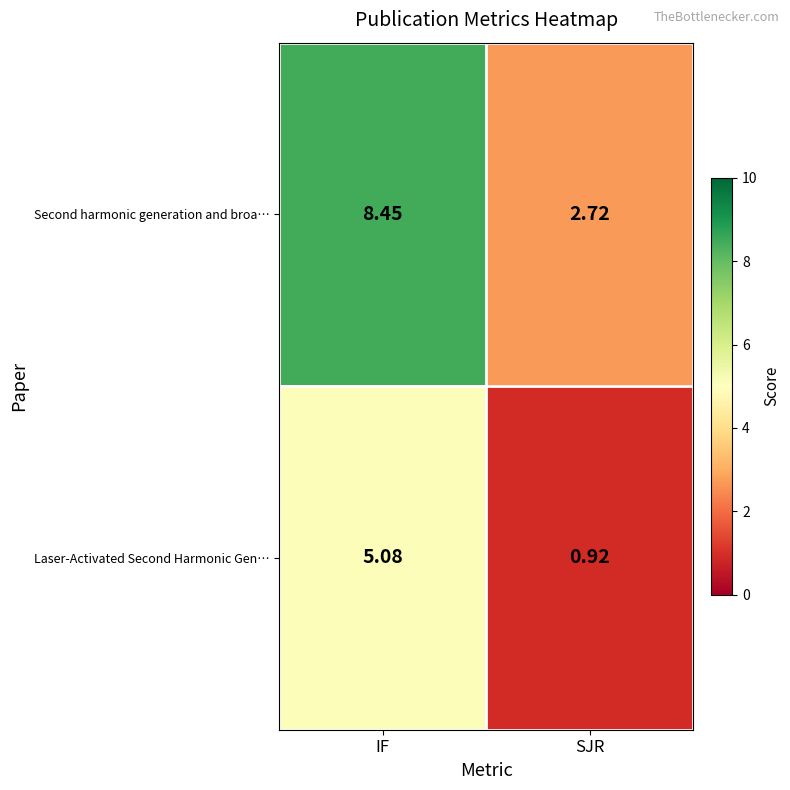

Between IF and SJR, which series saw the biggest shift?

Second harmonic generation and broa…